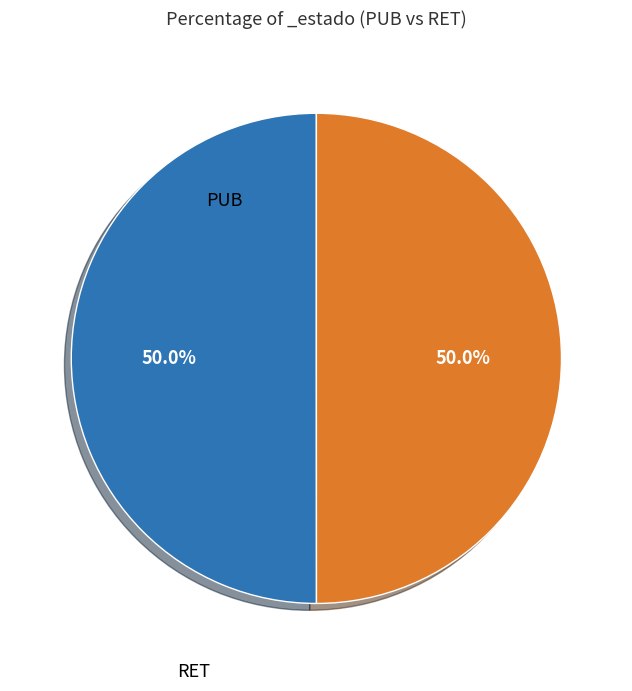

Count the number of slices in the pie.

2